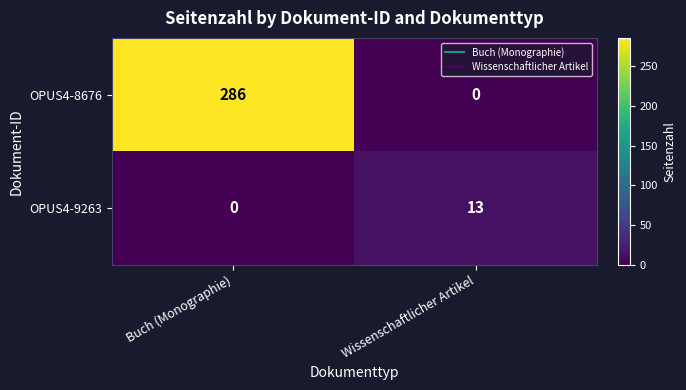

Reading right to left, list all the values displayed in this chart.

OPUS4-8676: Wissenschaftlicher Artikel=0	Buch (Monographie)=286
OPUS4-9263: Wissenschaftlicher Artikel=13	Buch (Monographie)=0